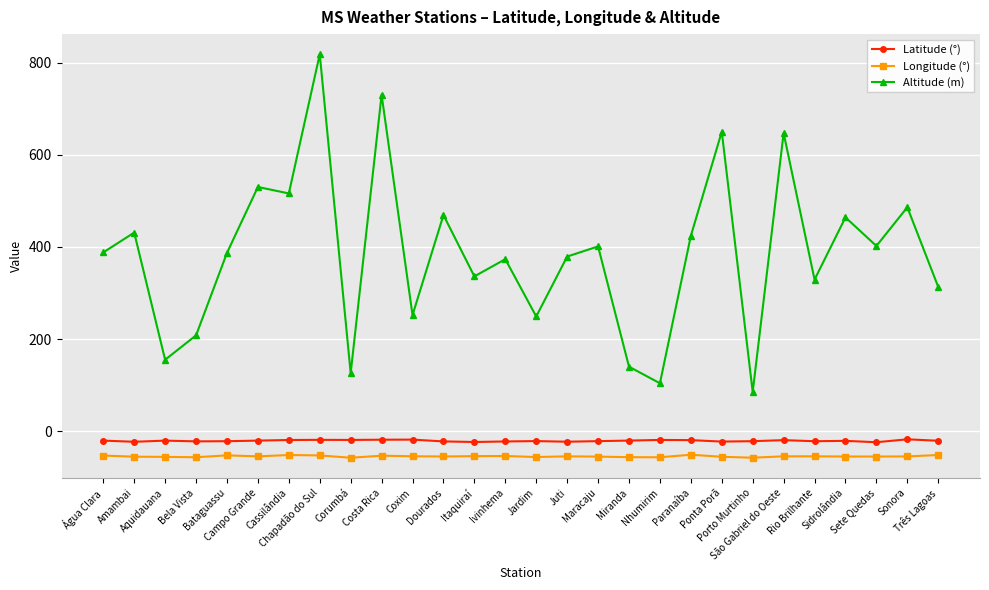

Is the value of Latitude (°) at Costa Rica greater than the value of Longitude (°) at Água Clara?

Yes